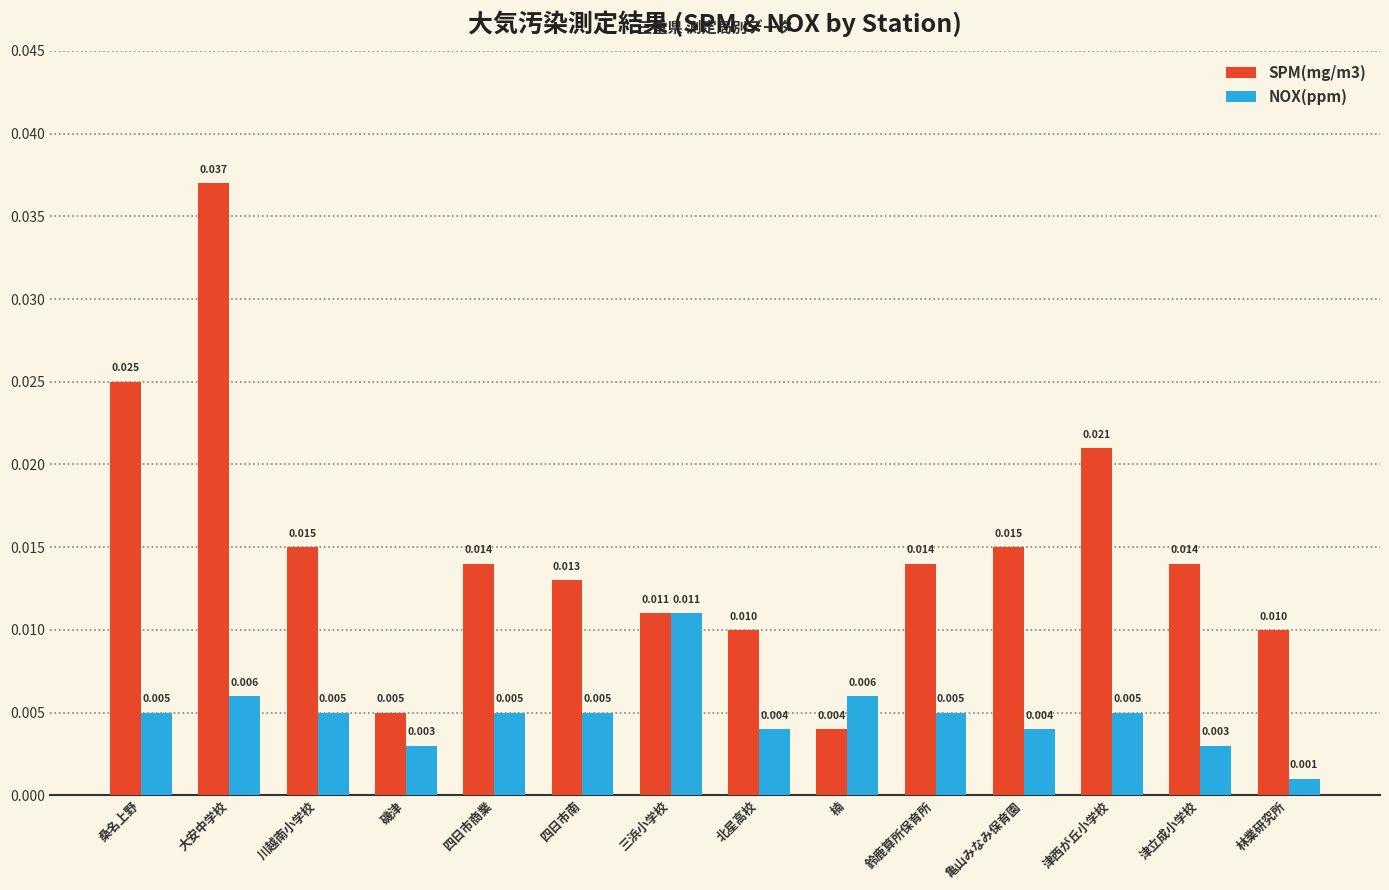

Which category has the lowest value across all series?

林業研究所